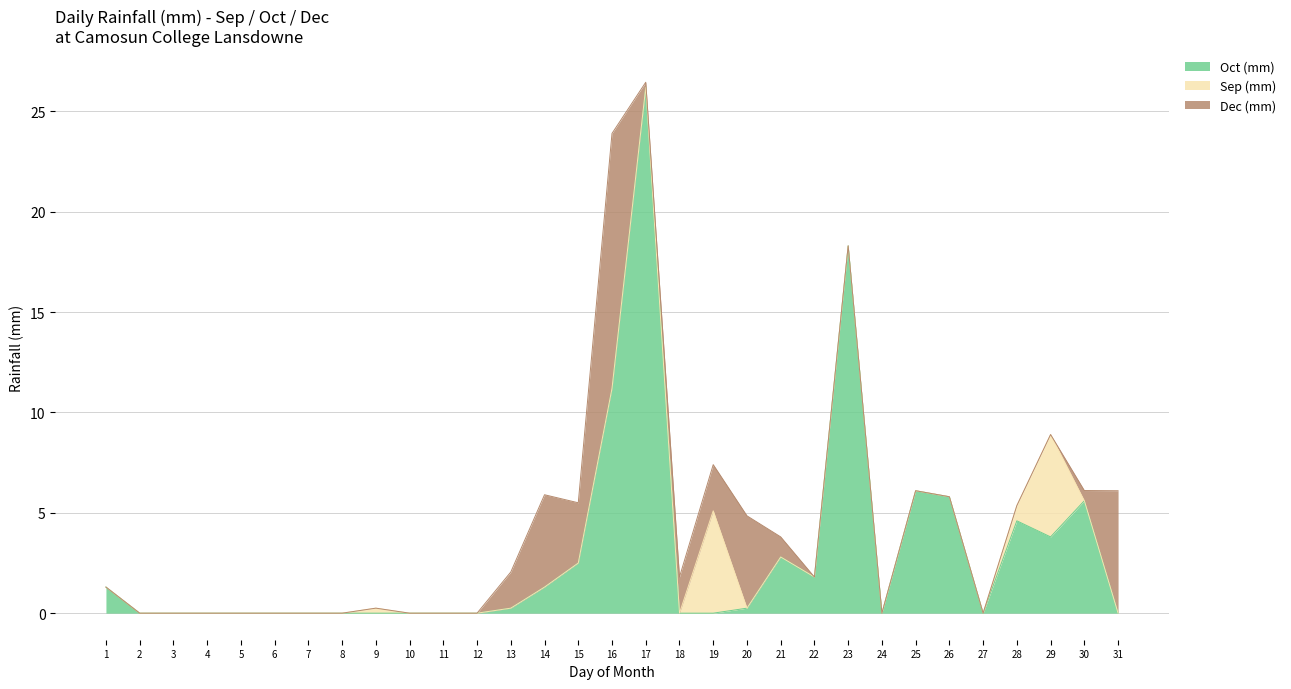

What is the sum of all Oct (mm) values?

91.8